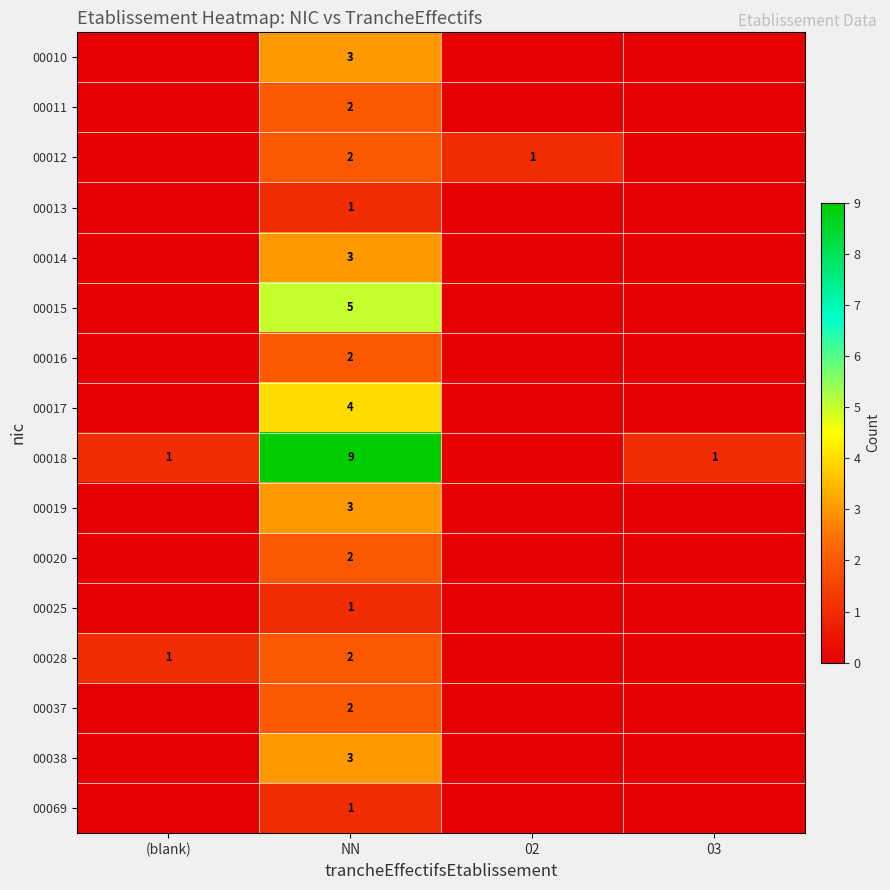

At how many categories does at least one series exceed 8?

1